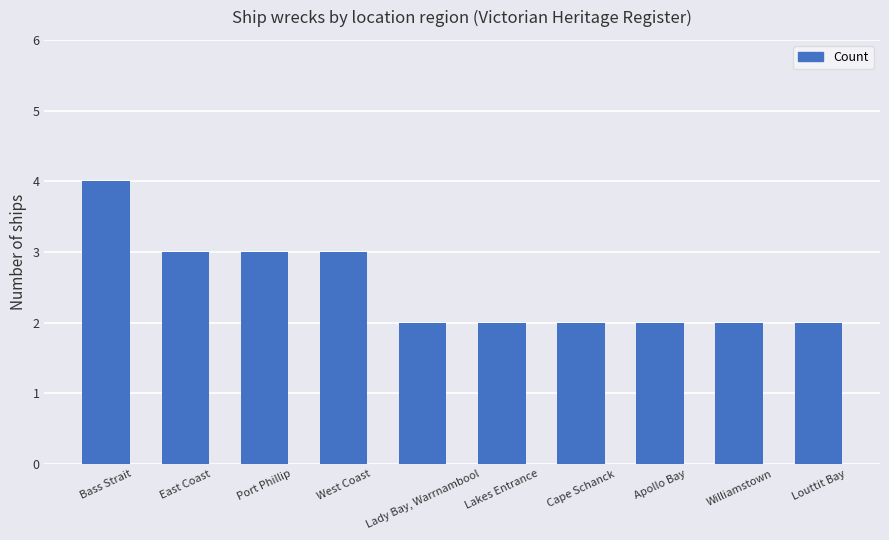

What is the label of the 6th bar from the left?

Lakes Entrance